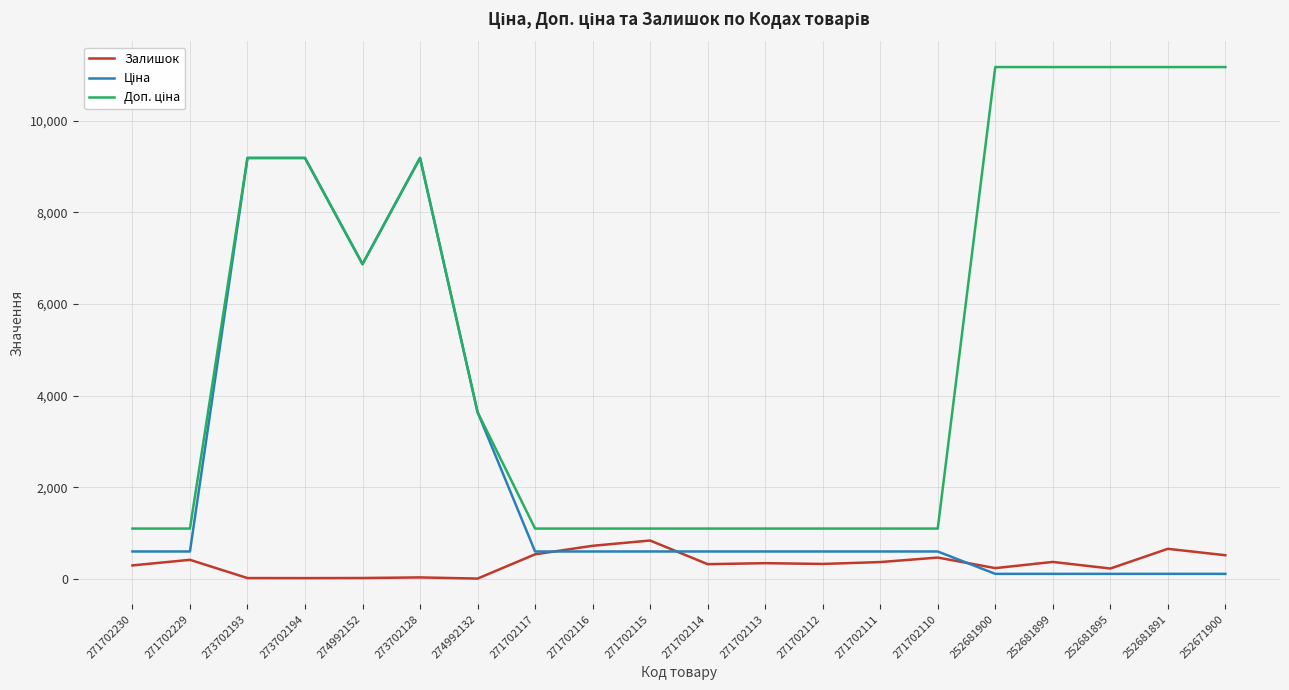

What is the maximum value shown in the chart?

11169.0